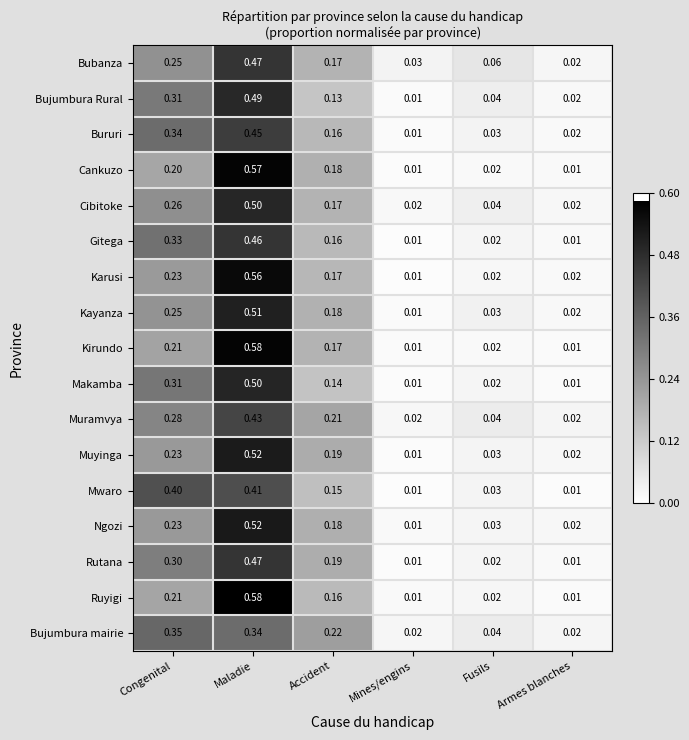

At which category is the sum across all series the highest?

Maladie